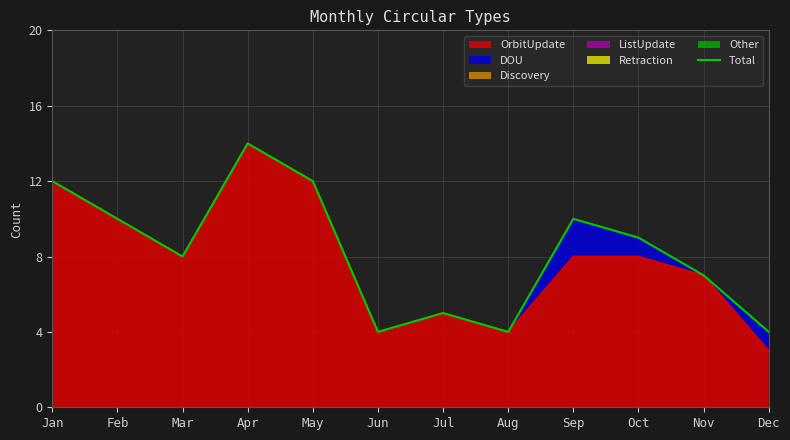

True or false: the data shows 7 at Nov.

True